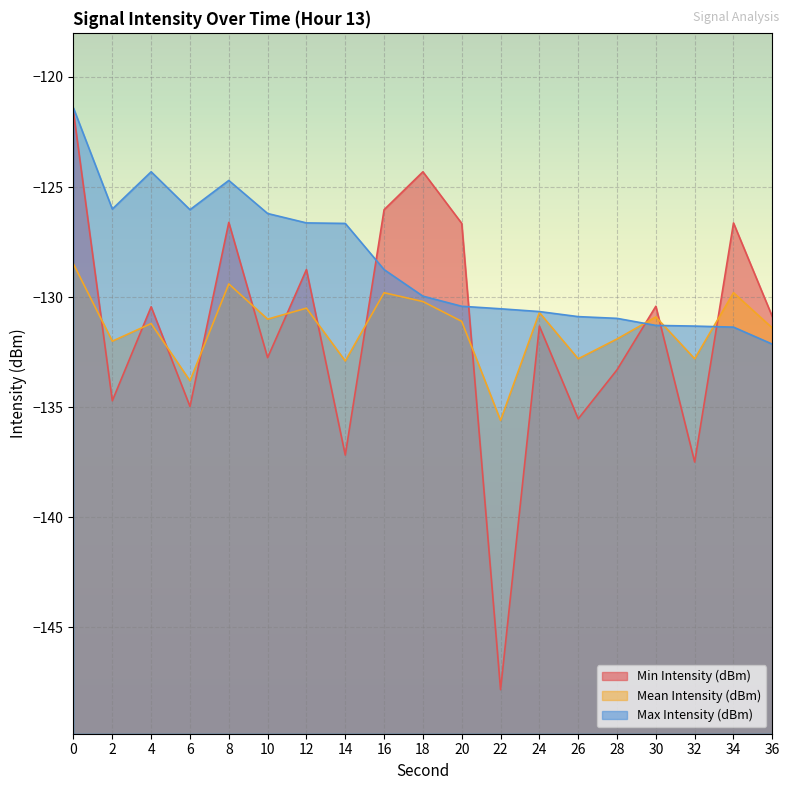

What is the spread (max minus min) of values at 26?

4.6